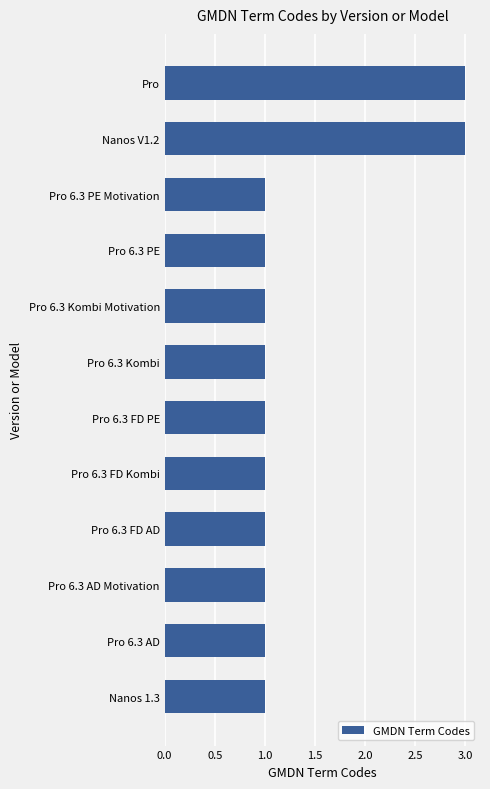

What is the label of the 7th bar from the top?

Pro 6.3 FD PE